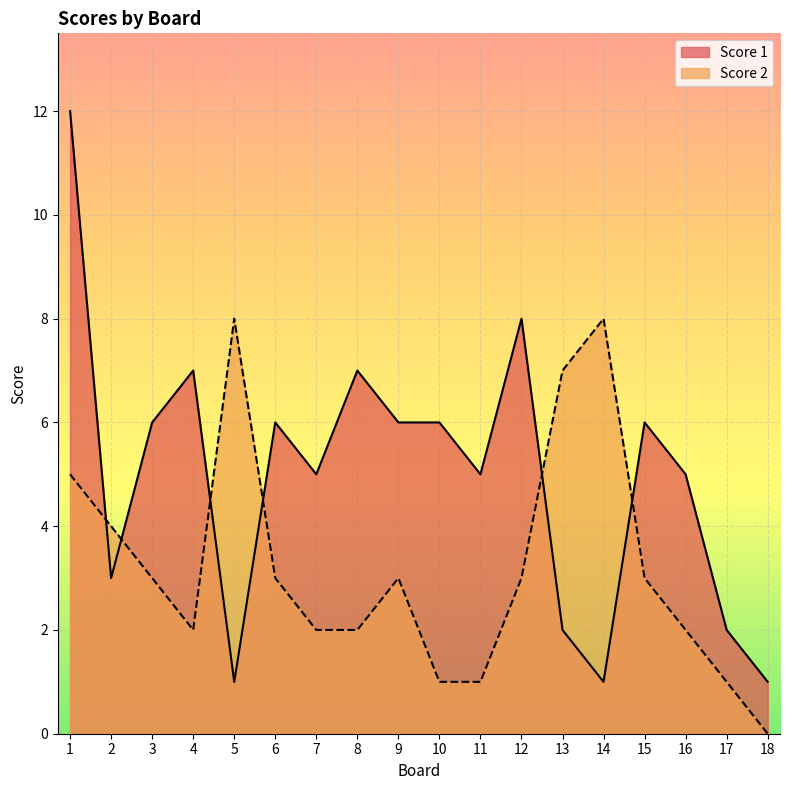

How many times do Score 1 and Score 2 cross each other?

6